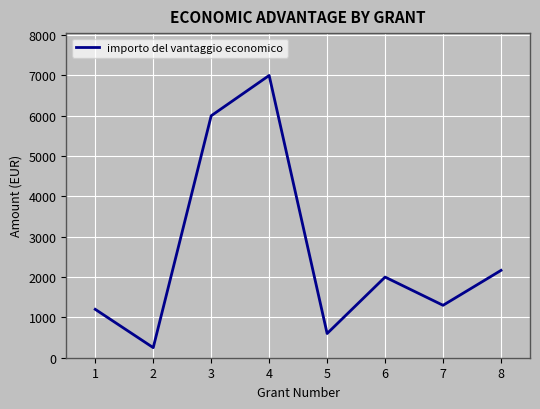

How many categories are shown in the chart?

8